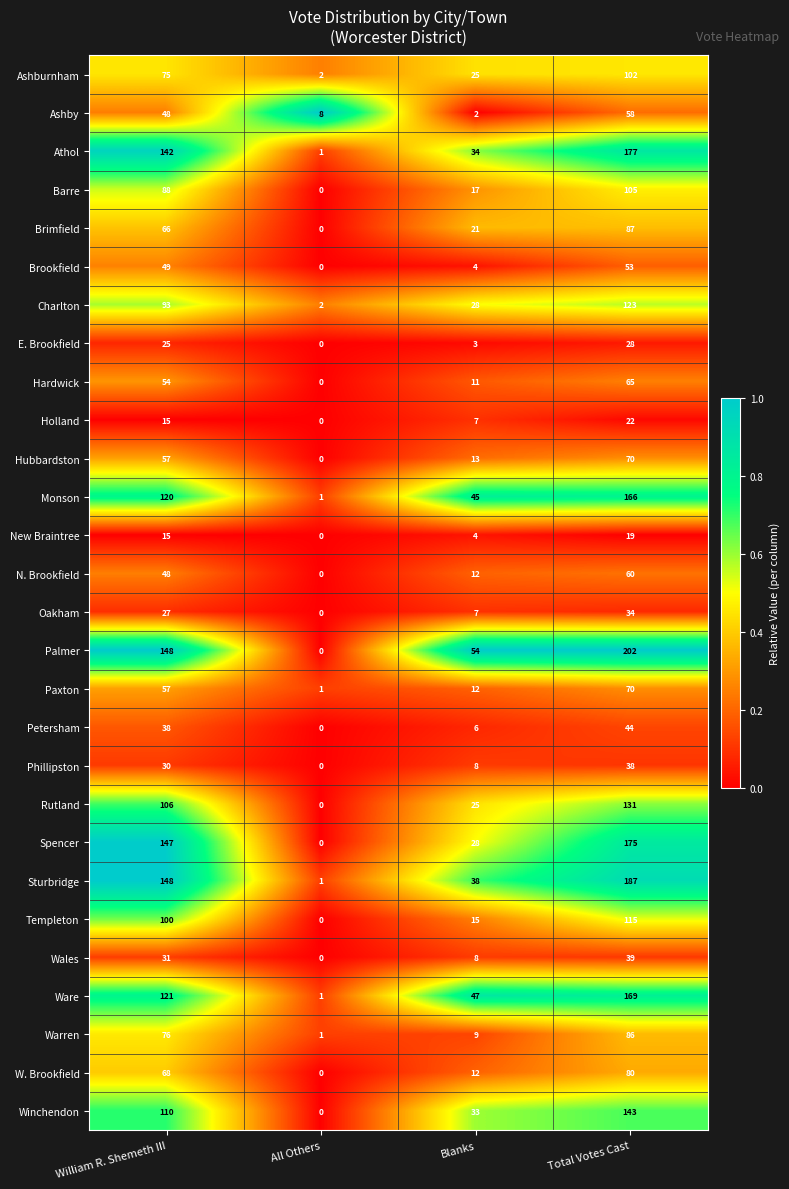

Which category has the lowest value across all series?

All Others